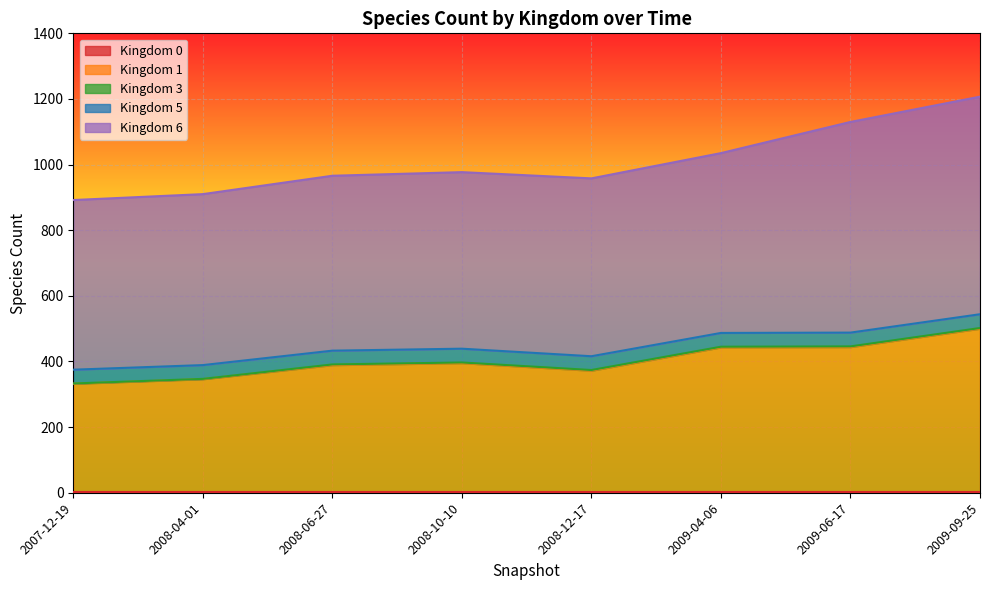

Rank the series at 2009-04-06 from lowest to highest value.

0, 3, 5, 1, 6